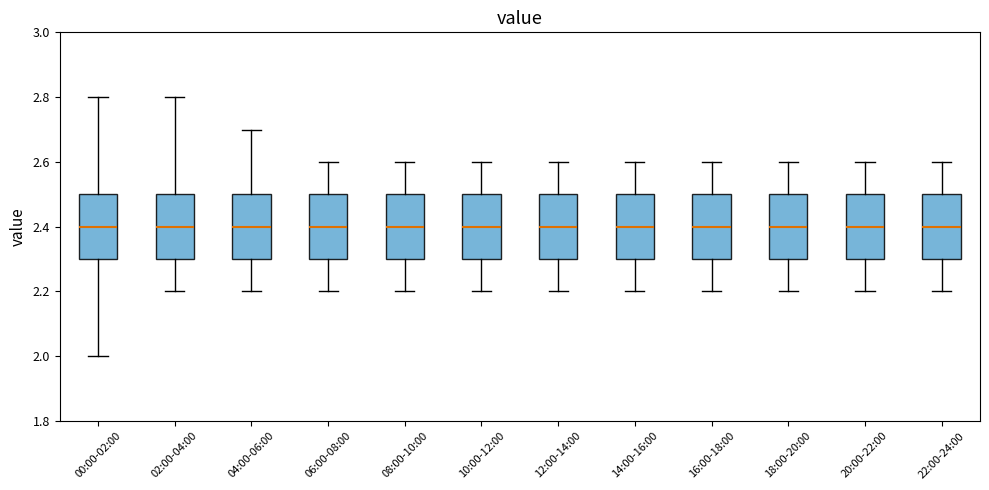

Where does the lower whisker of the box for 06:00-08:00 end on the y-axis? The values are not printed on the chart, so give them approximately, as read against the axis.

2.2